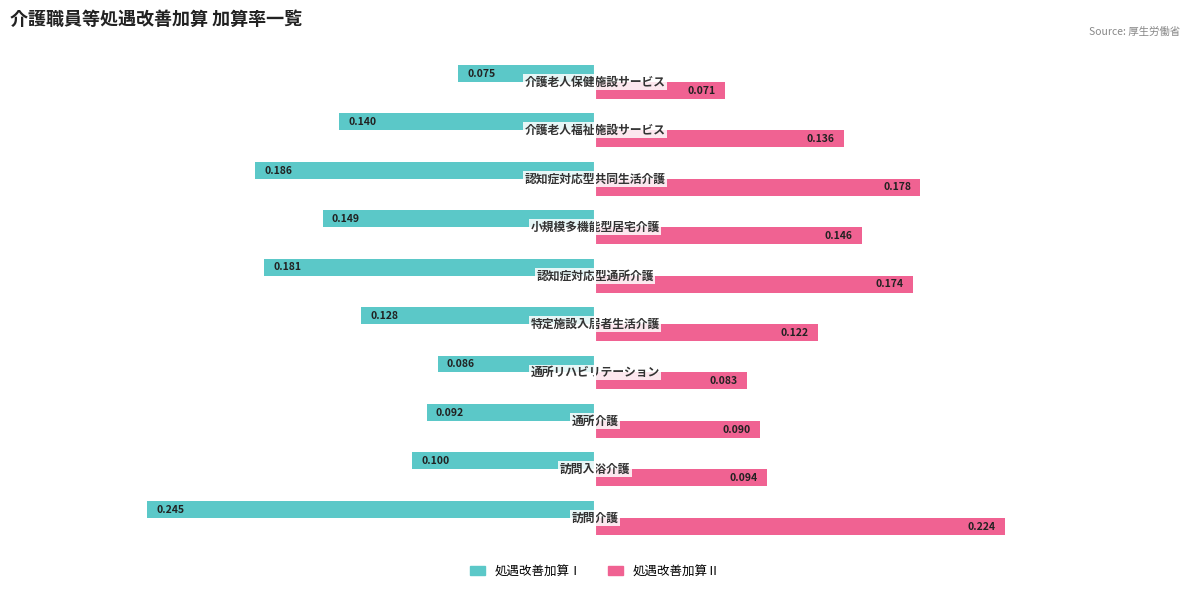

Which series has the largest total across all categories?

処遇改善加算Ⅱ